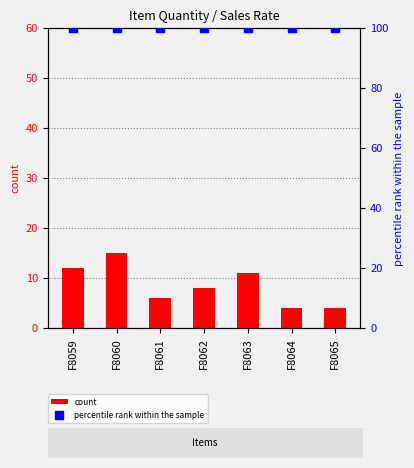

Which series contains the lowest Y value?

count